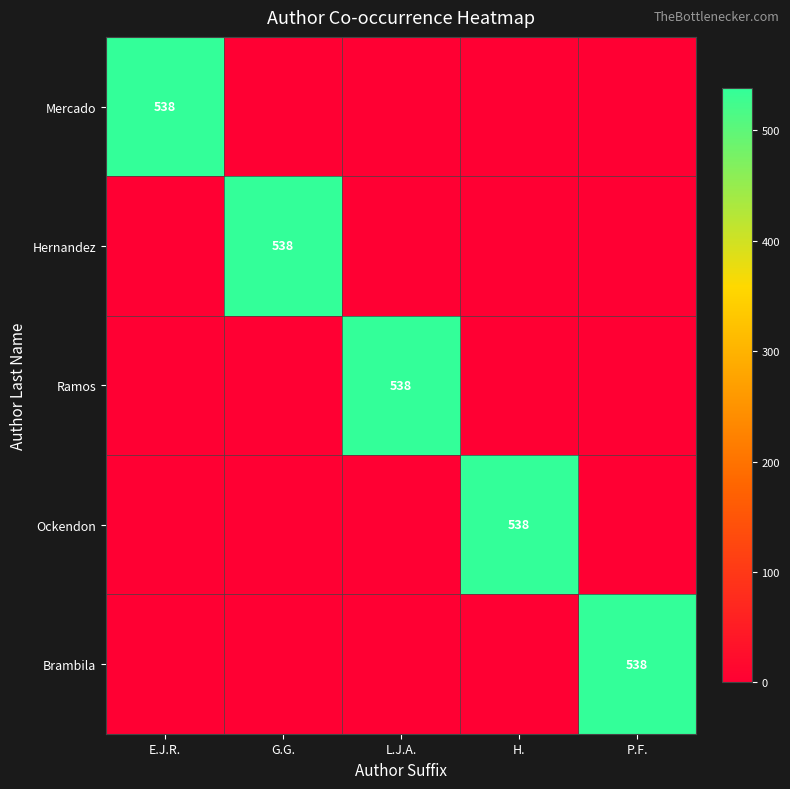

Is it true that Ramos equals 232 at L.J.A.?

False